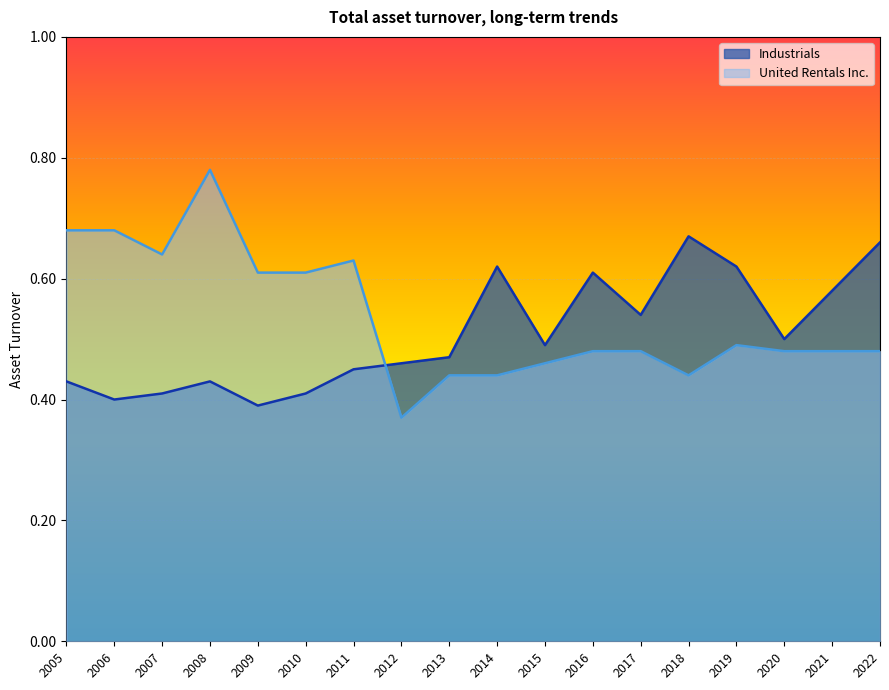

Is the value of Industrials at 2015 greater than the value of United Rentals Inc. at 2018?

Yes